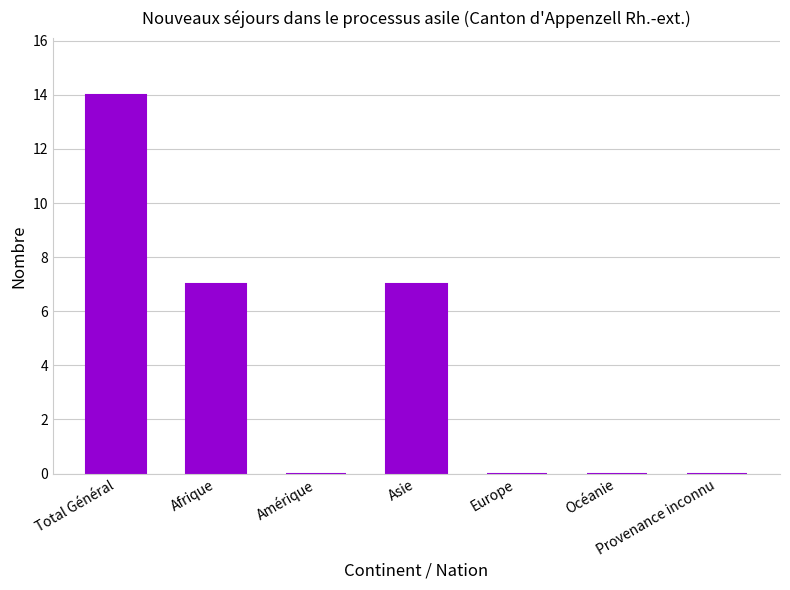

The value at Asie is 10. True or false?

False